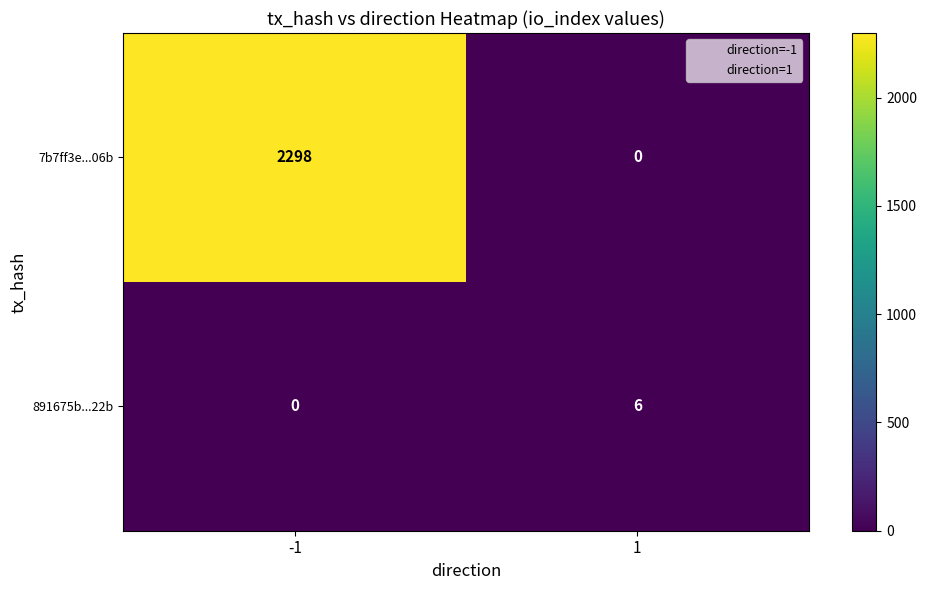

What is the sum of all 891675b...22b values?

6